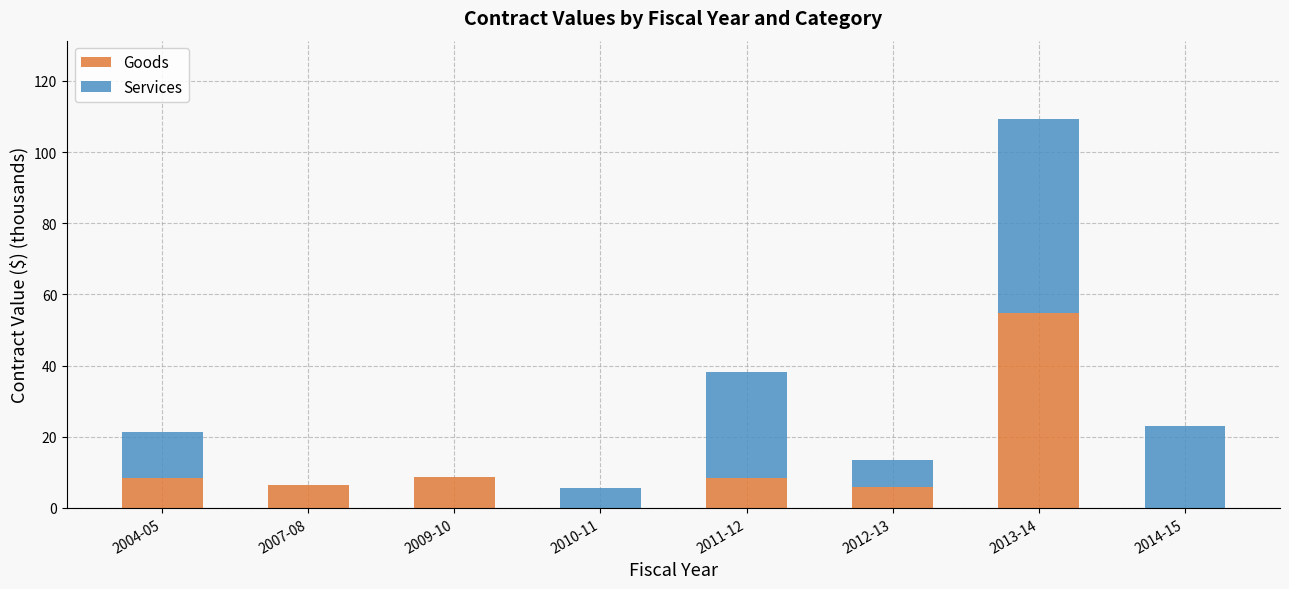

What is the total value across all series at 2007-08?

6.5